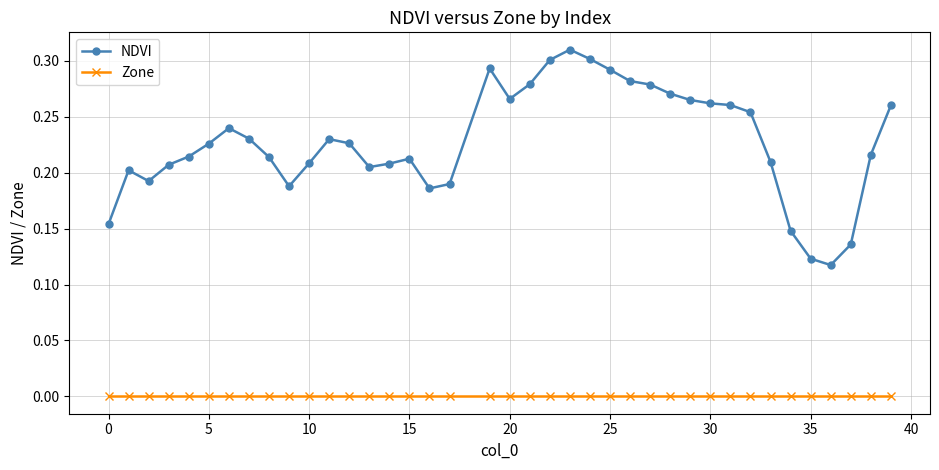

What is the sum of all NDVI values?

8.9